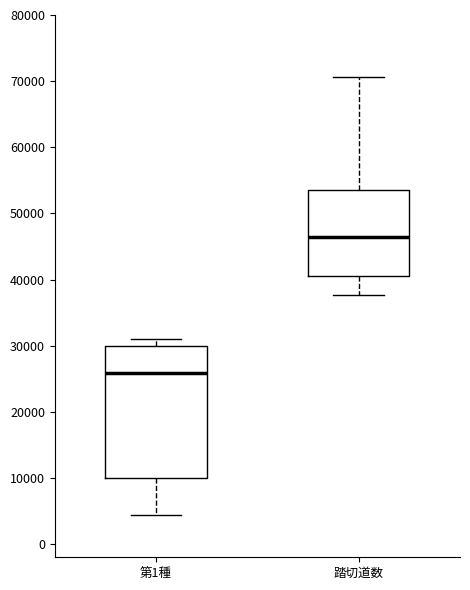

Comparing the boxes themselves (not the whiskers), which one is the tallest?

第1種